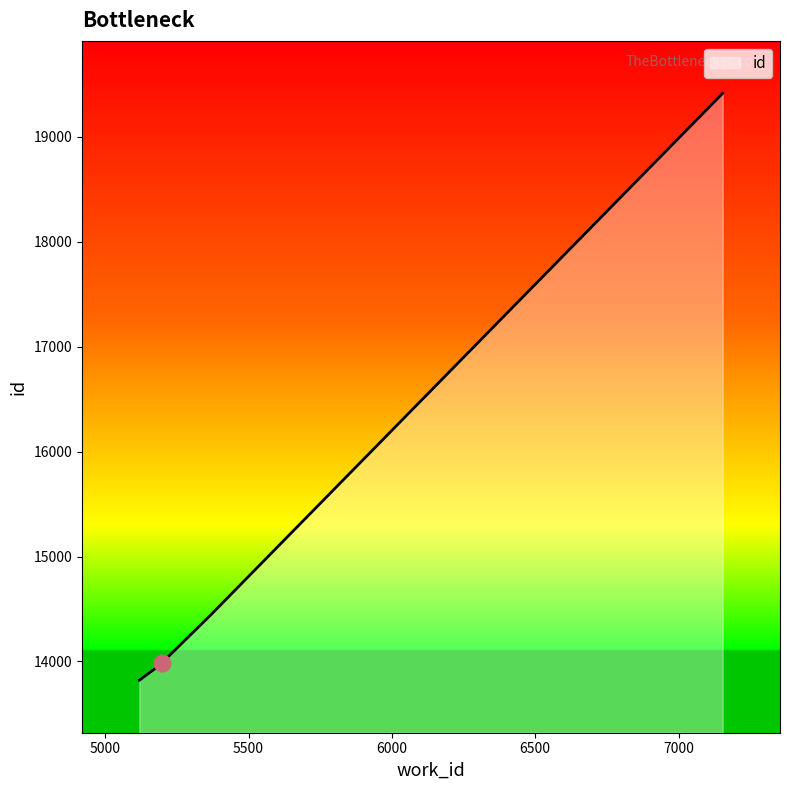

What is the value of the 5th point from the left?

13980